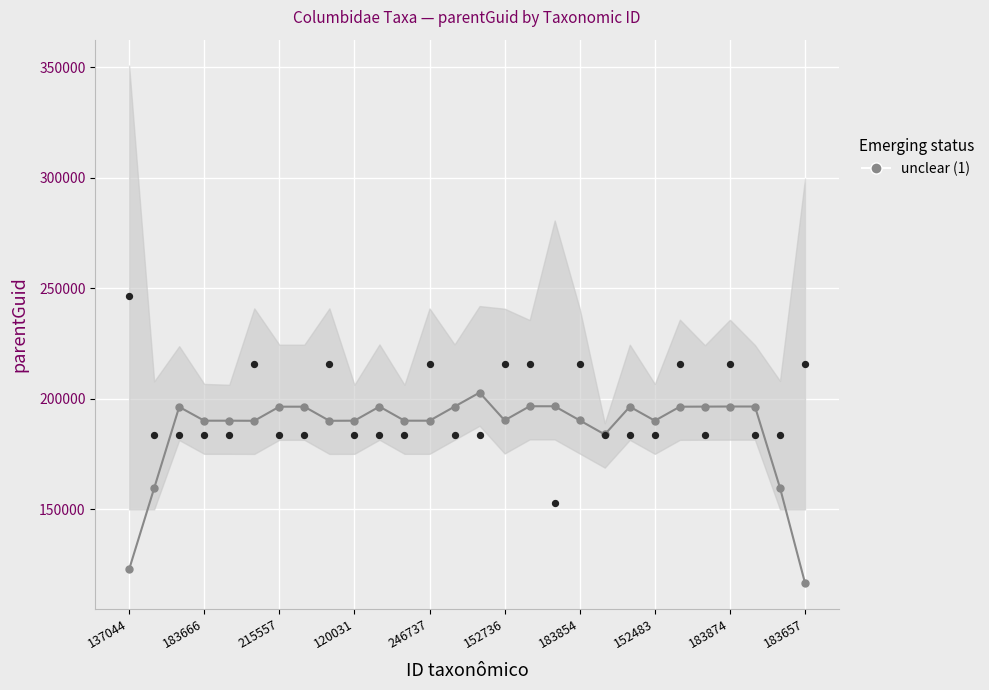

Which has a higher value, 120023 or 183859?

120023